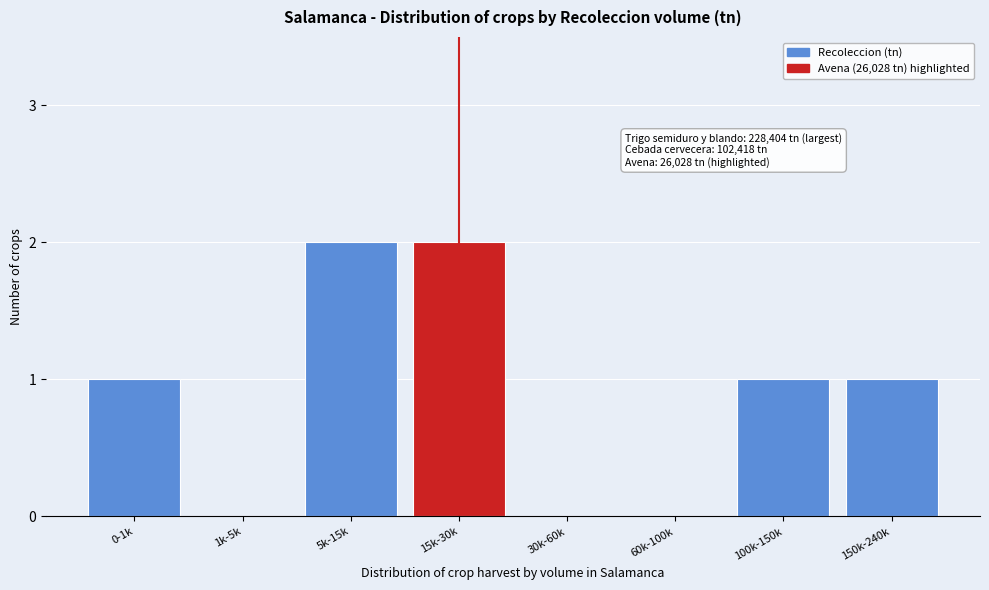

Reading left to right, extract all data points from this chart.

0-1k=1	1k-5k=0	5k-15k=2	15k-30k=2	30k-60k=0	60k-100k=0	100k-150k=1	150k-240k=1